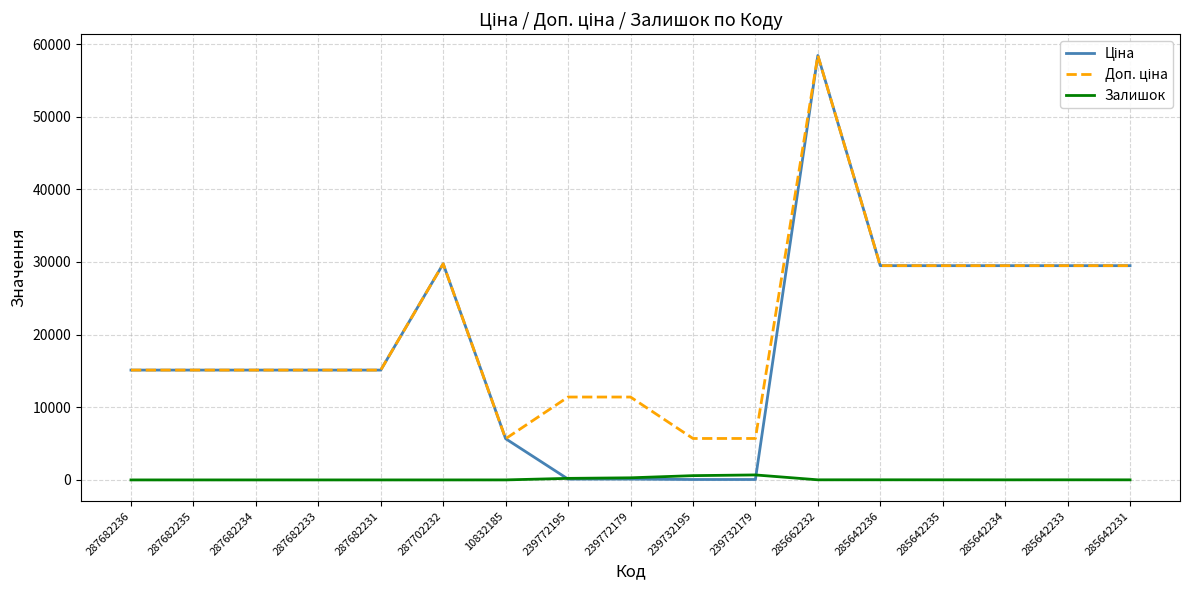

What is the greatest value displayed?

58426.5